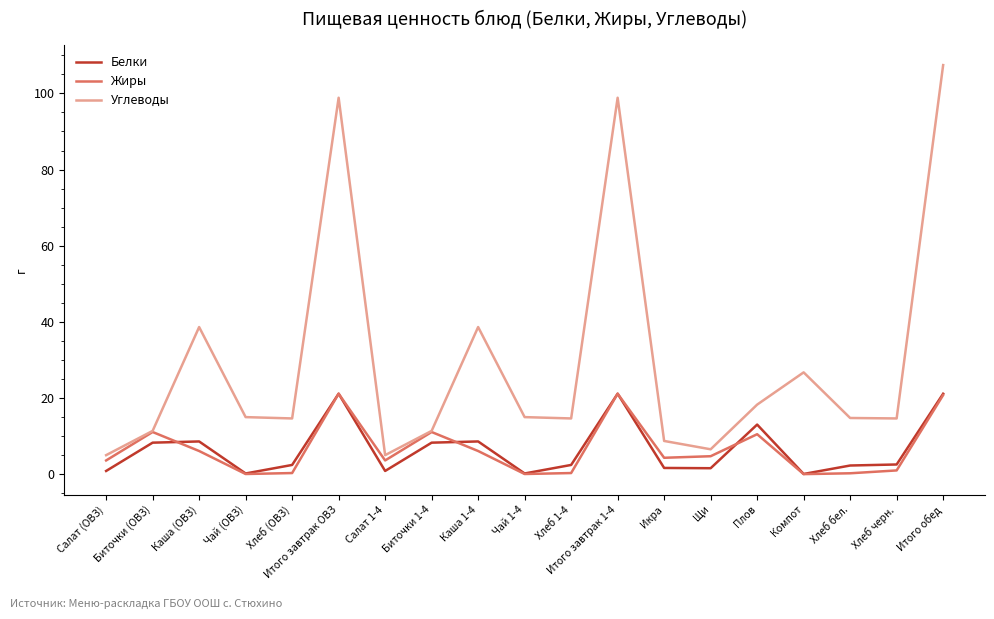

What is the difference between the Белки values at Итого завтрак 1-4 and Салат (ОВЗ)?

20.3